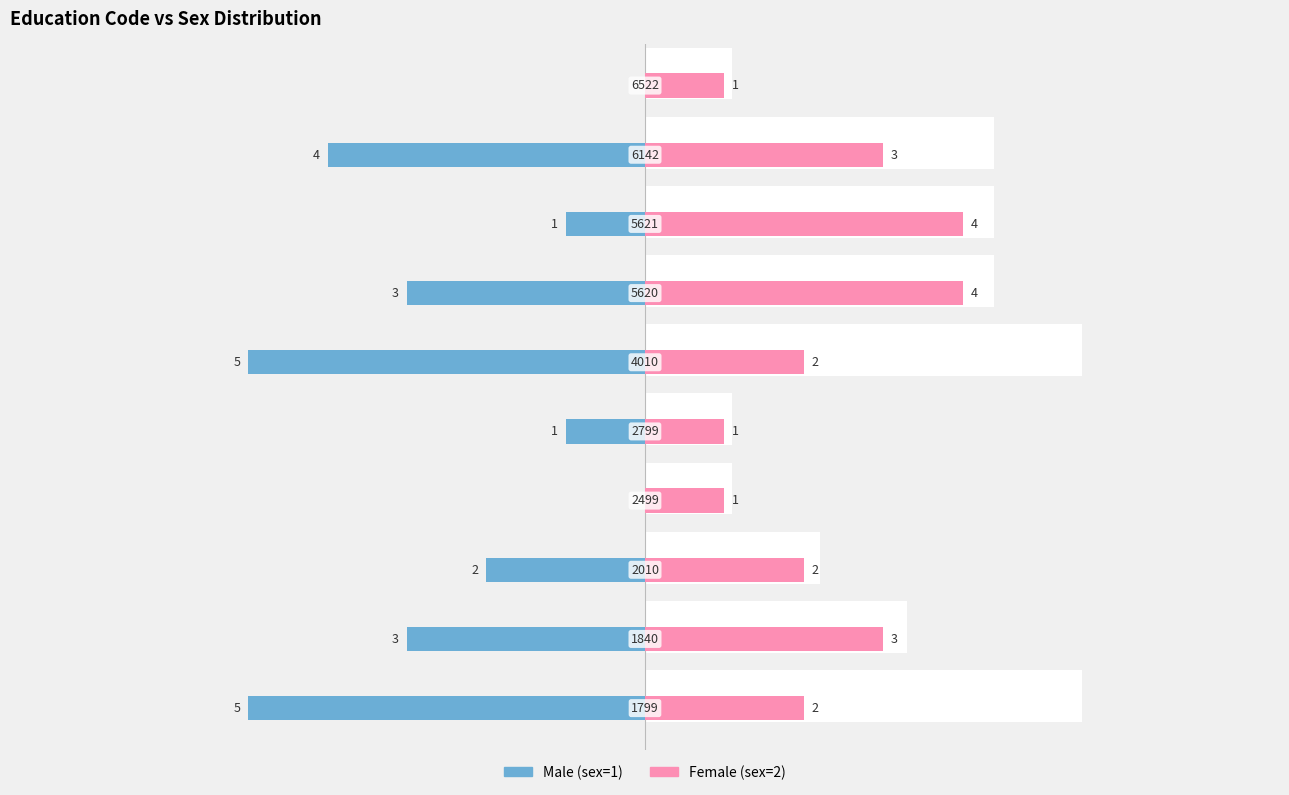

Reading right to left, list all the values displayed in this chart.

Male (sex=1): 0	-4	-1	-3	-5	-1	0	-2	-3	-5
Female (sex=2): 1	3	4	4	2	1	1	2	3	2